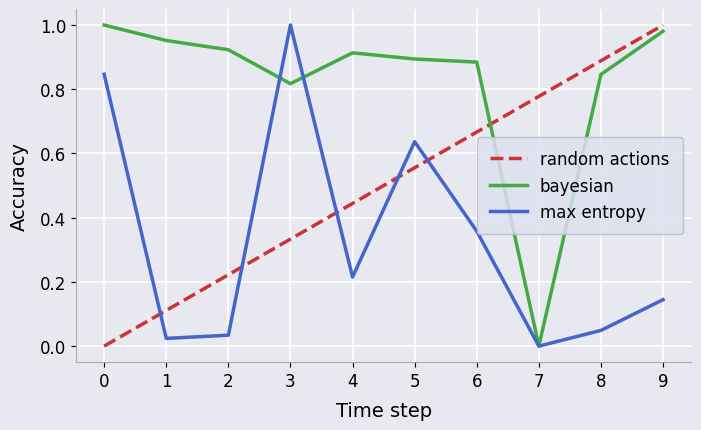

Rank the series by their average value, from highest to lowest.

bayesian, random actions, max entropy